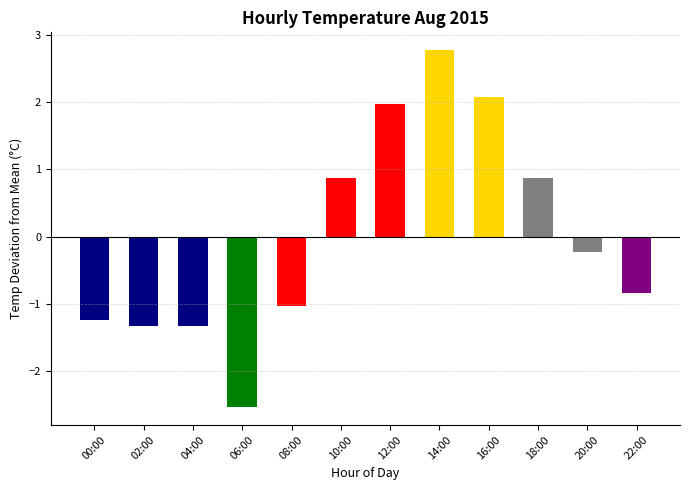

How many series are shown in this chart?

1